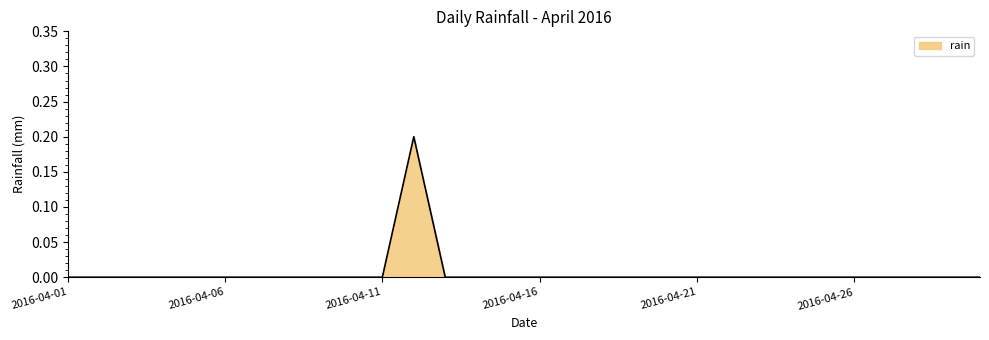

How many values are between 0 and 1?

30